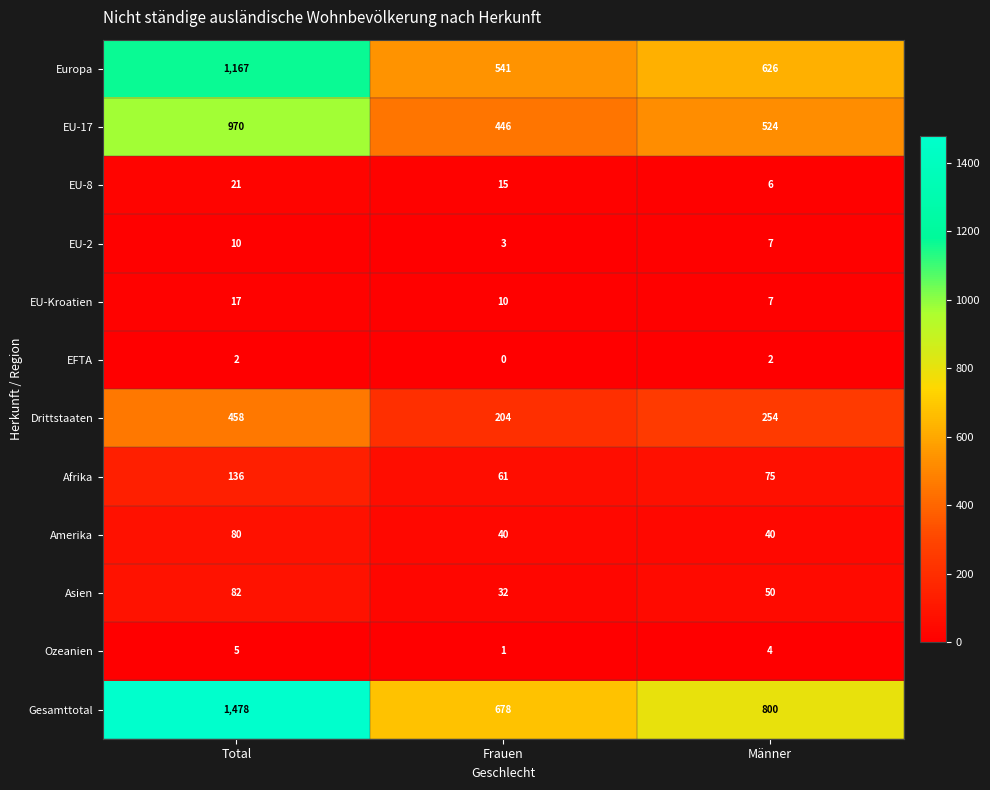

Which series has the largest range (max minus min)?

Gesamttotal